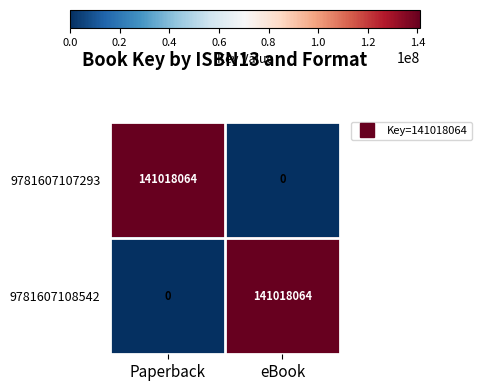

What is the difference between the maximum and minimum values in the 9781607107293 series?

141018064